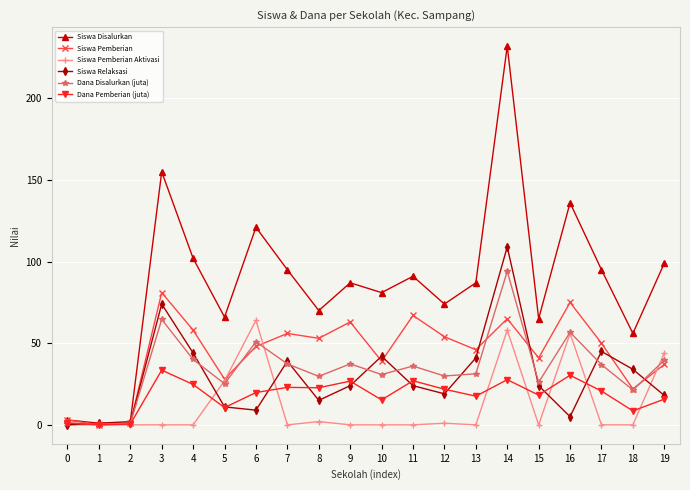

What is the value of the Siswa Disalurkan point at the 5th from the left?

102.0